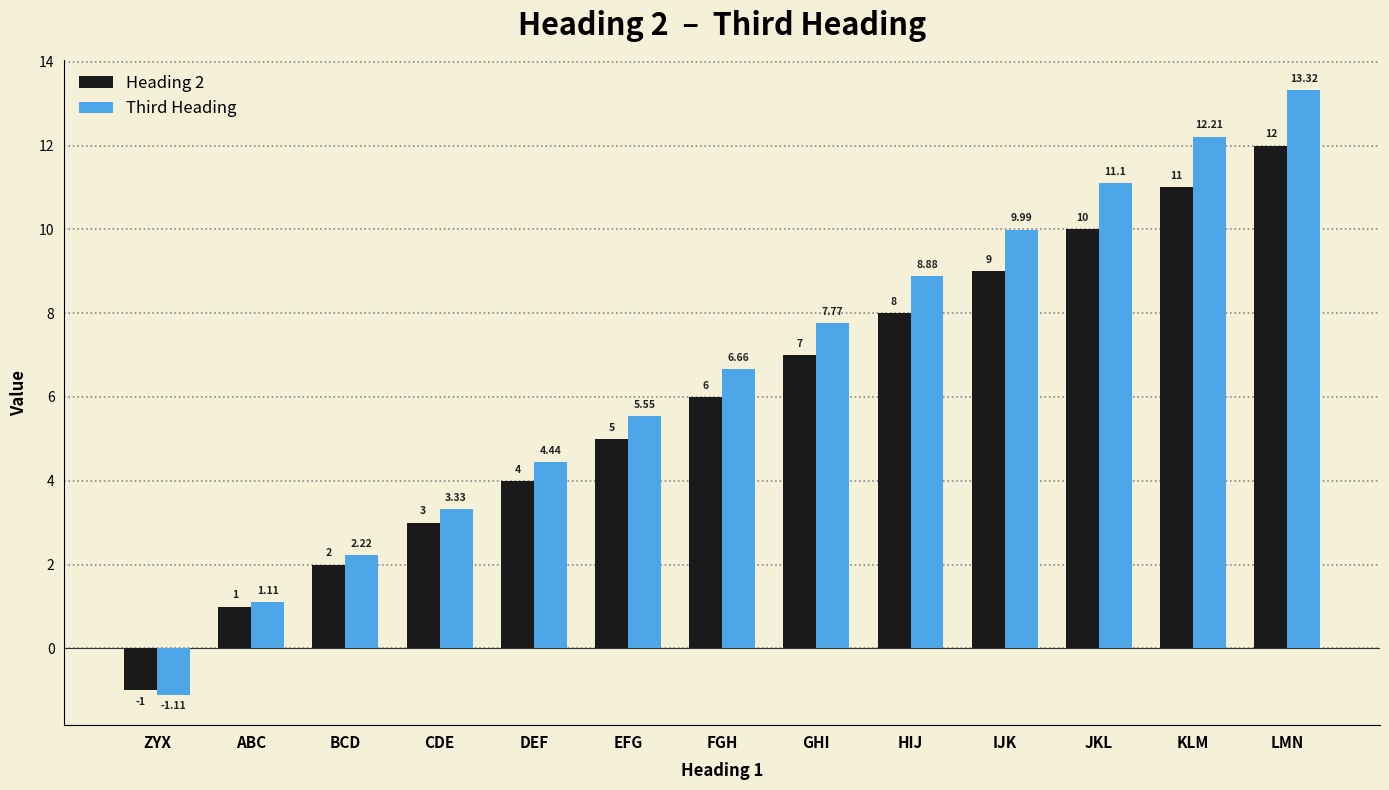

How many series are shown in this chart?

2